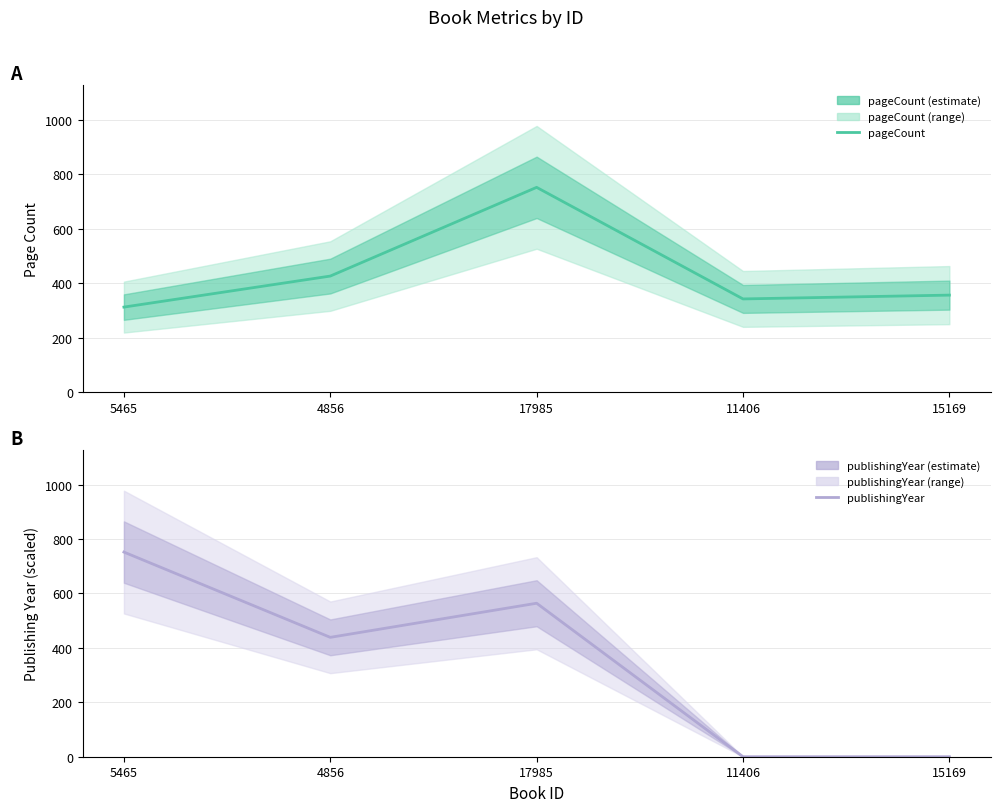

What is the difference between the second highest and minimum values in the pageCount series?

114.0